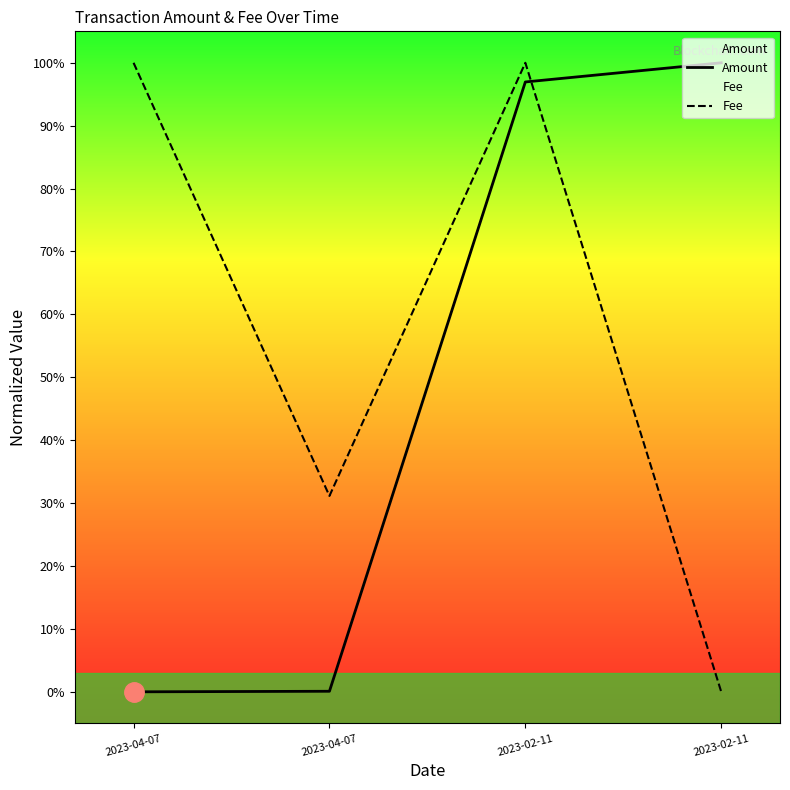

At which label is Amount closest to 0?

2023-04-07